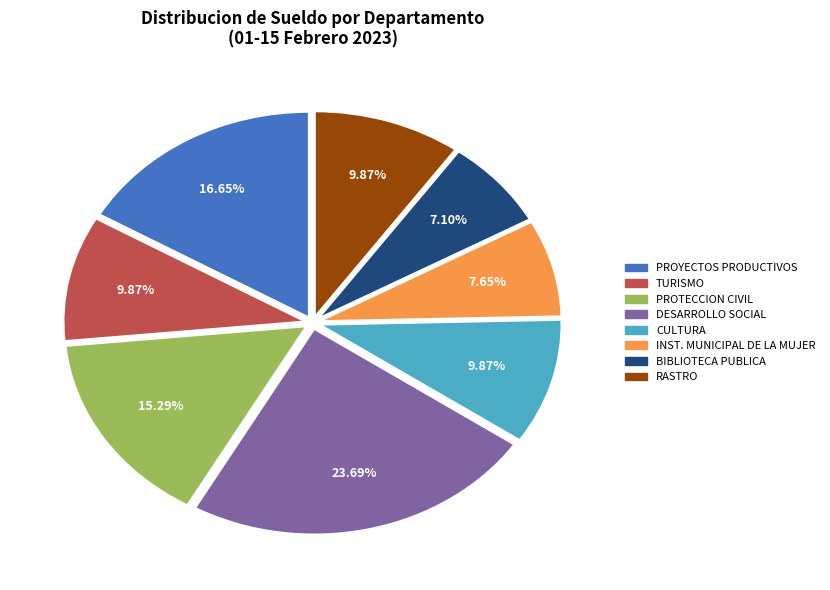

Is there a majority slice in this chart?

No